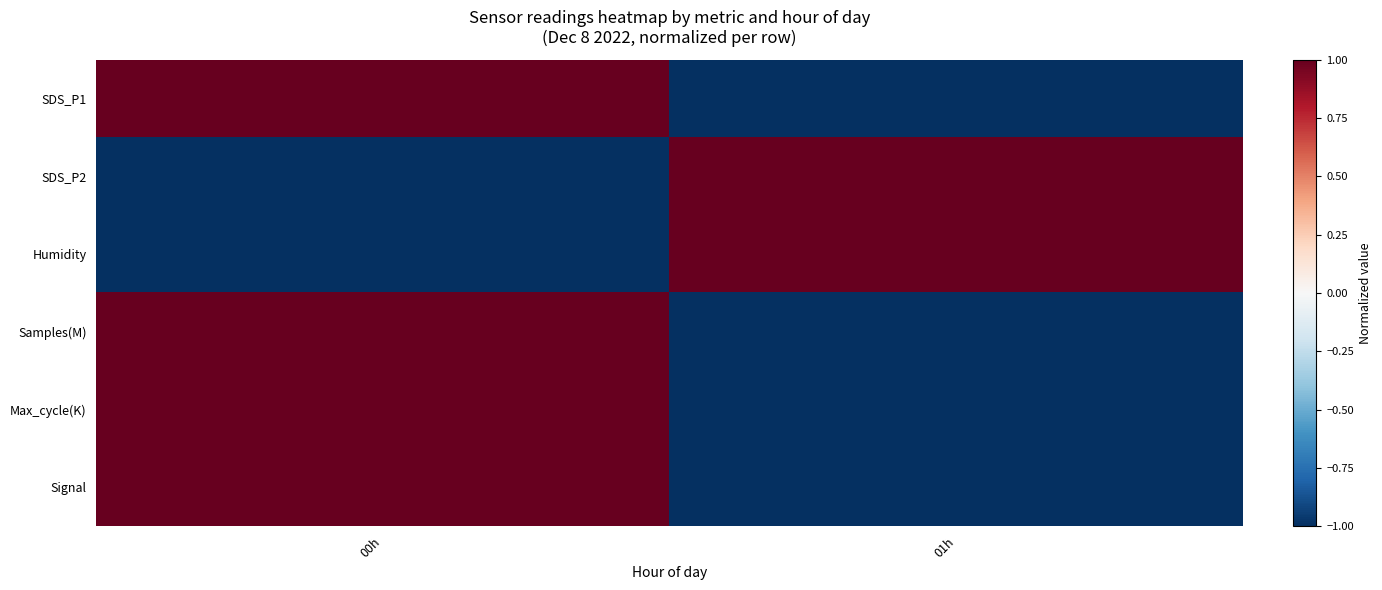

Which category has the highest value across all series?

00h